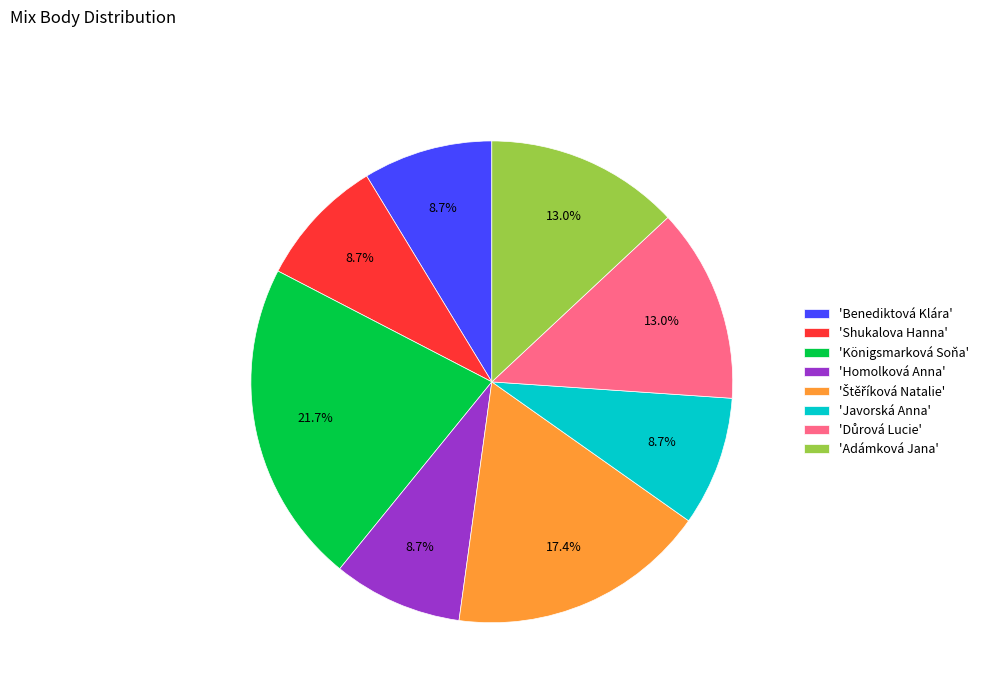

To the nearest percent, what is the difference between the largest and smallest slice percentages?

13%